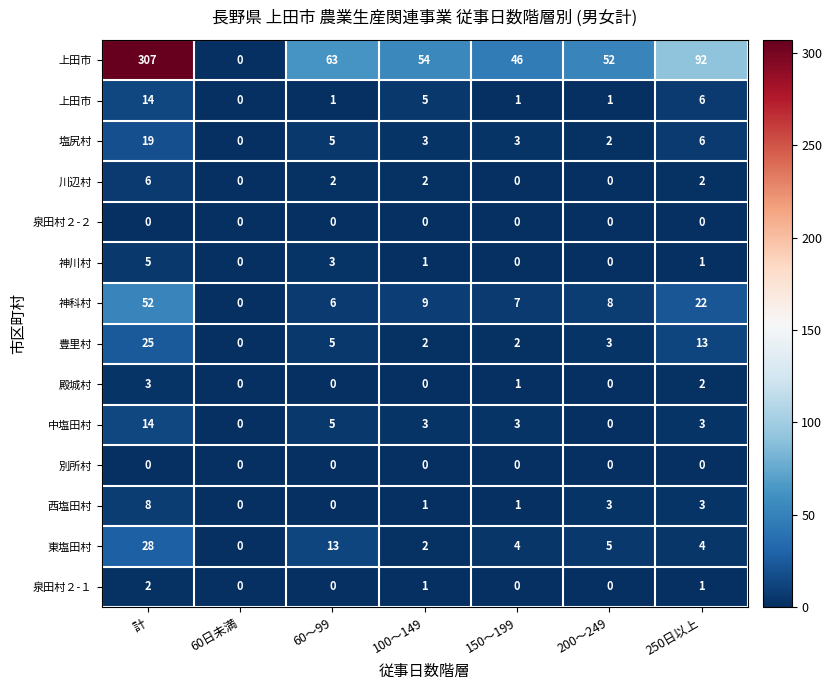

Count the number of data series in this chart.

14